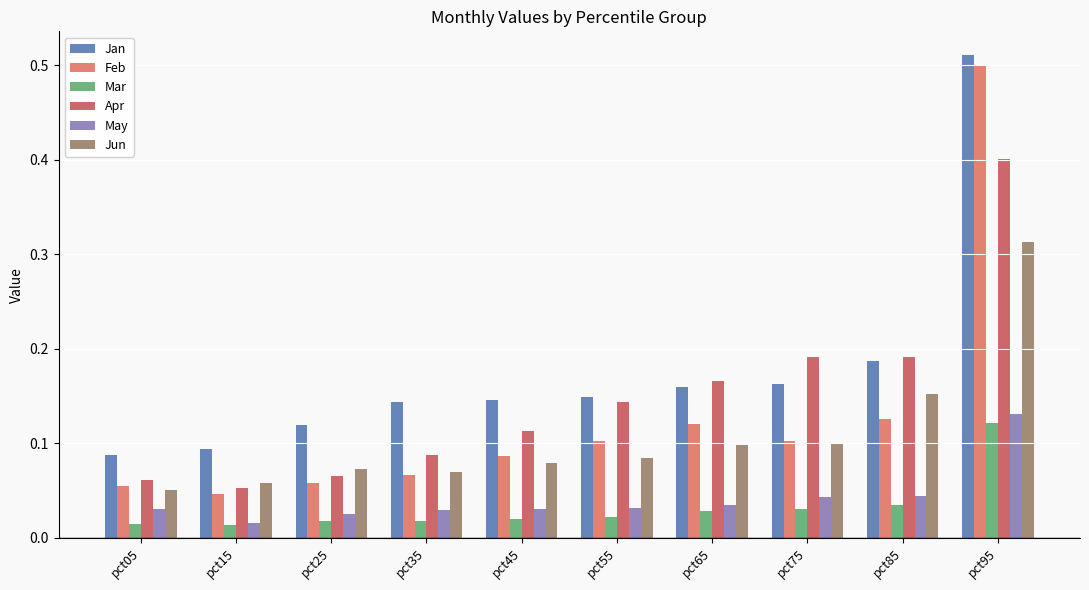

Which series has the largest range (max minus min)?

Feb